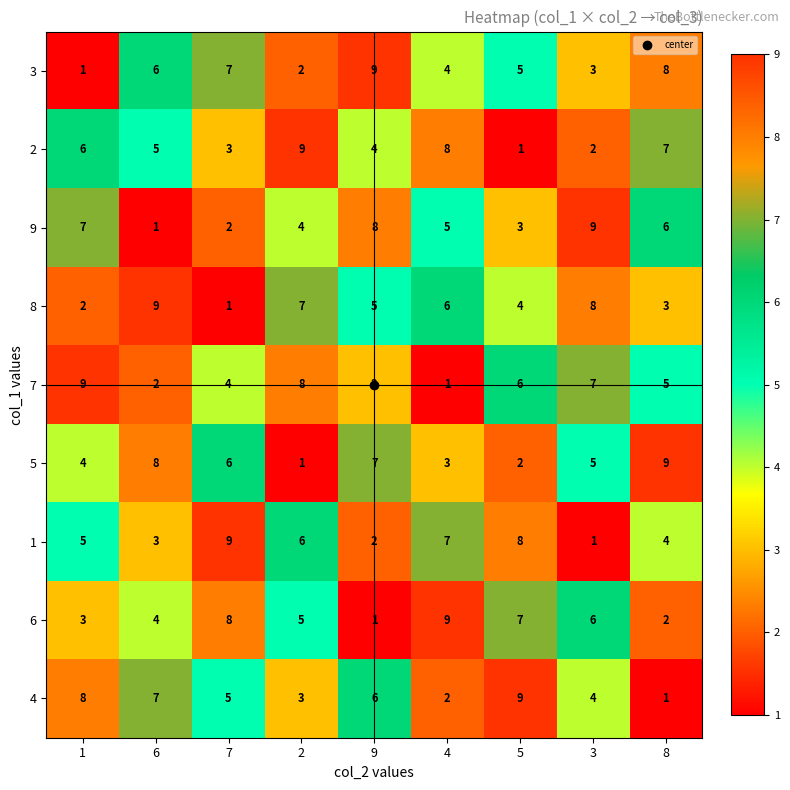

What is the spread (max minus min) of values at 8?

8